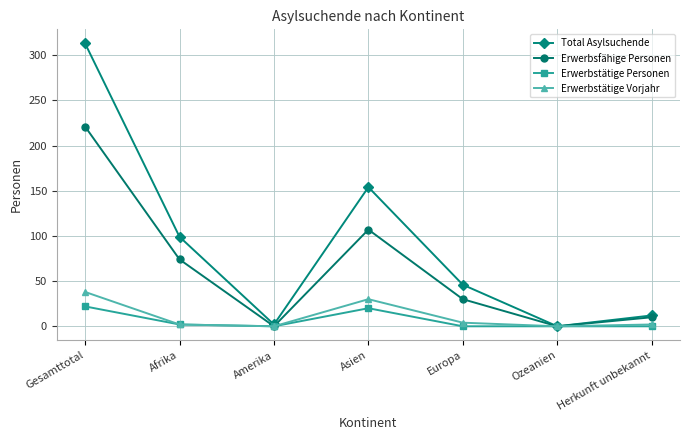

Where is Erwerbstätige Vorjahr nearest to the value 19?

Asien